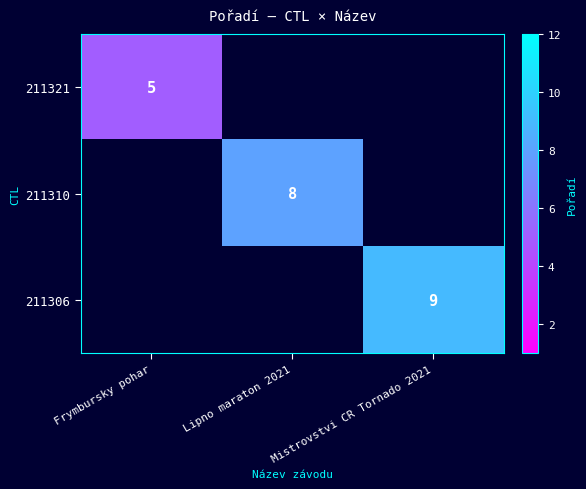

Is the value of 211310 at Lipno maraton 2021 greater than the value of 211321 at Frymbursky pohar?

Yes